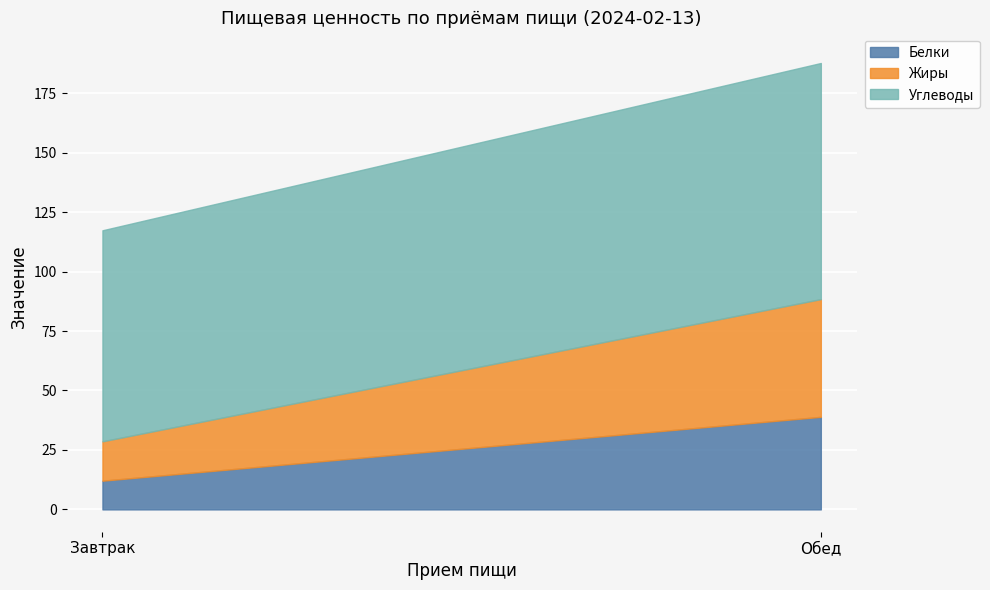

Where does the Жиры series first go above 49?

Обед